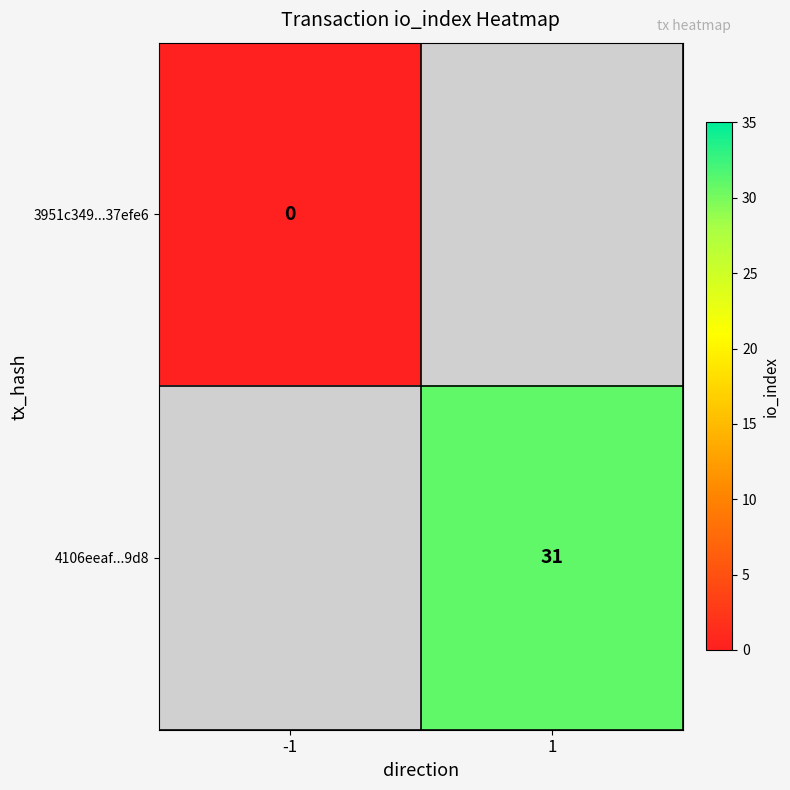

Is it true that 4106eeaf...9d8 equals 20 at 1?

False